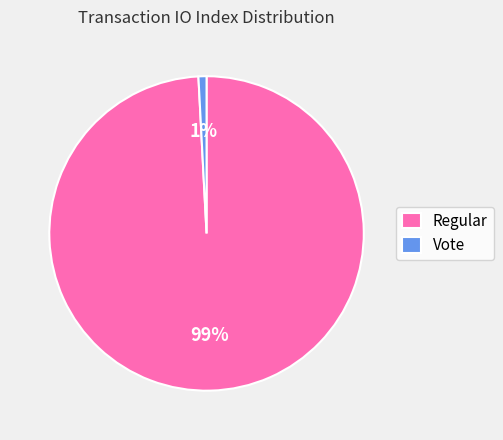

How many segments does this pie chart have?

2